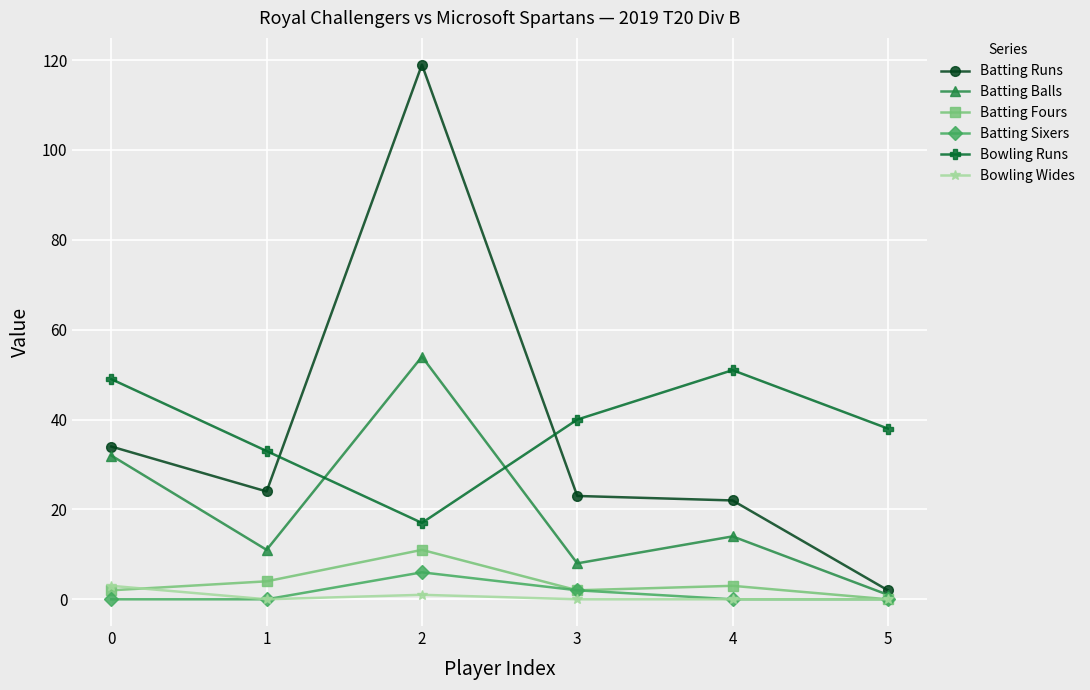

At which category does Batting Fours reach its first local peak?

2